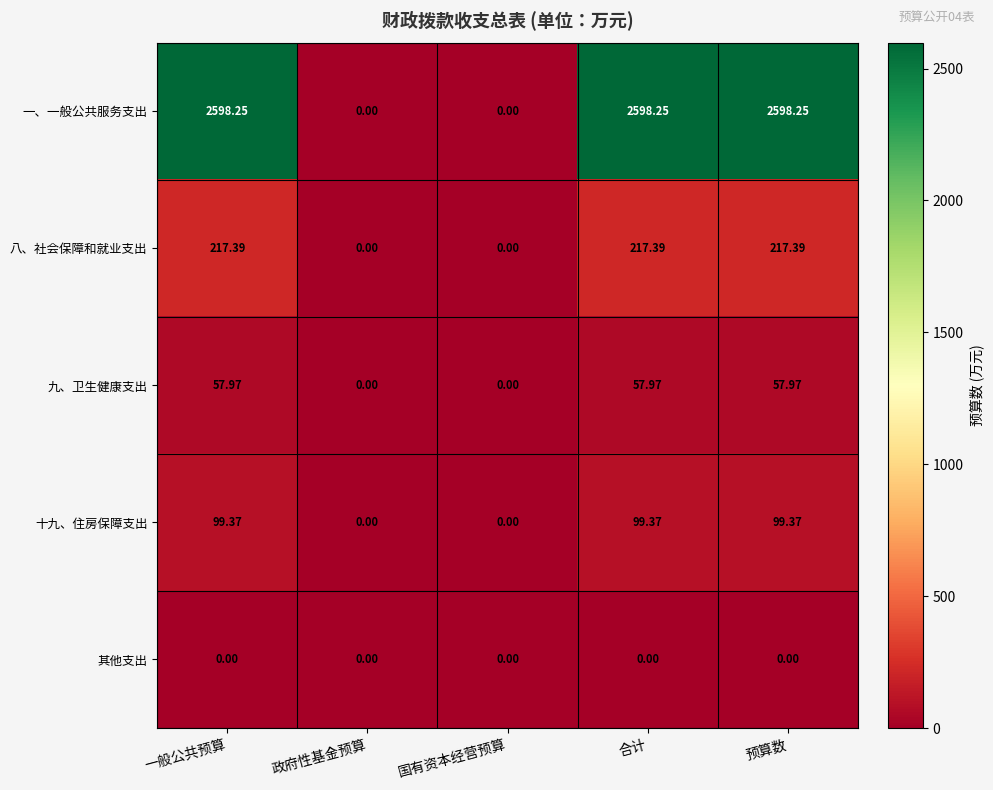

How many data points does each series have?

5